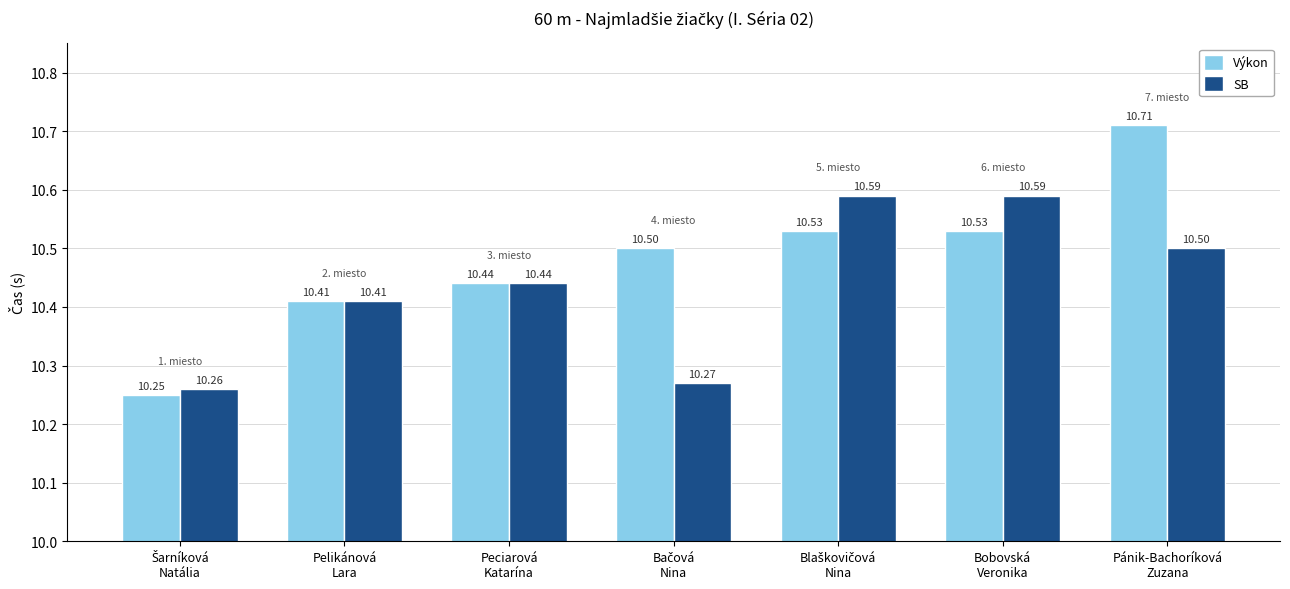

What is the difference between the highest and lowest values at Pánik-Bachoríková
Zuzana?

0.2